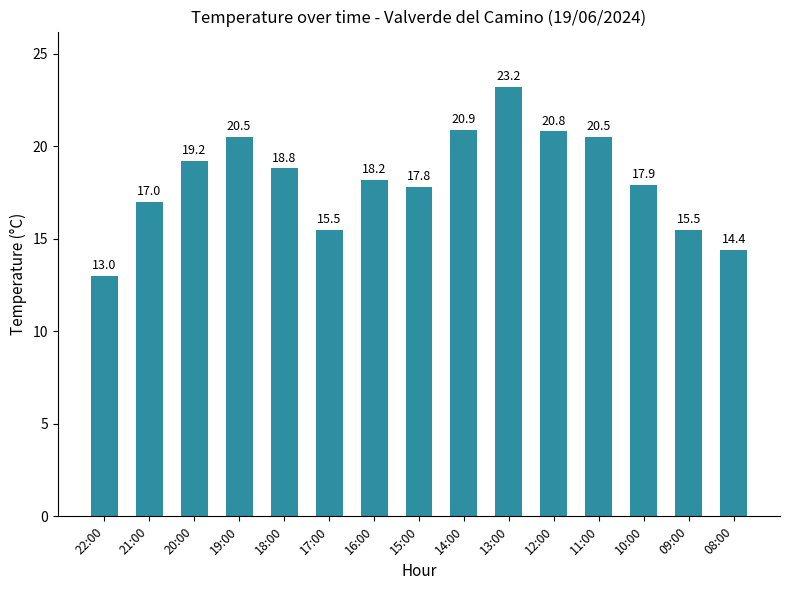

What is the ratio of the value at 14:00 to the value at 15:00?

1.2